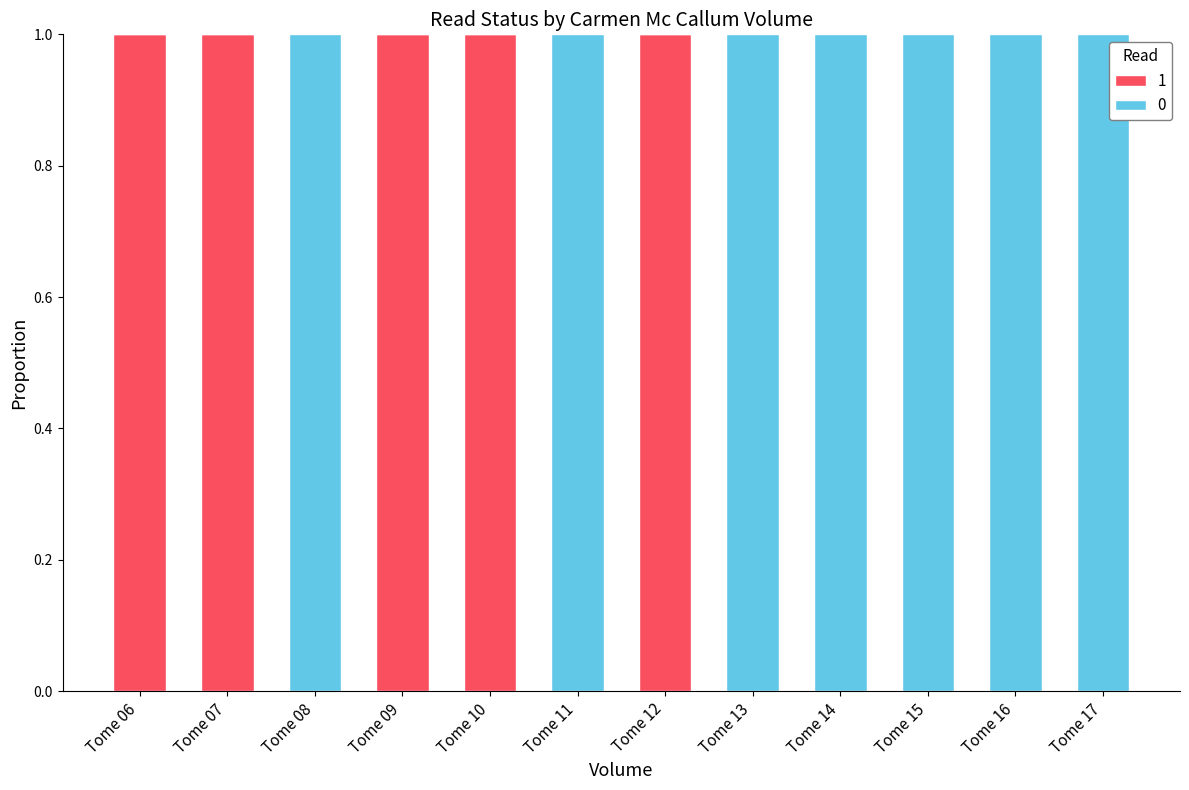

True or false: 1 has a value of -1 at Tome 16.

False